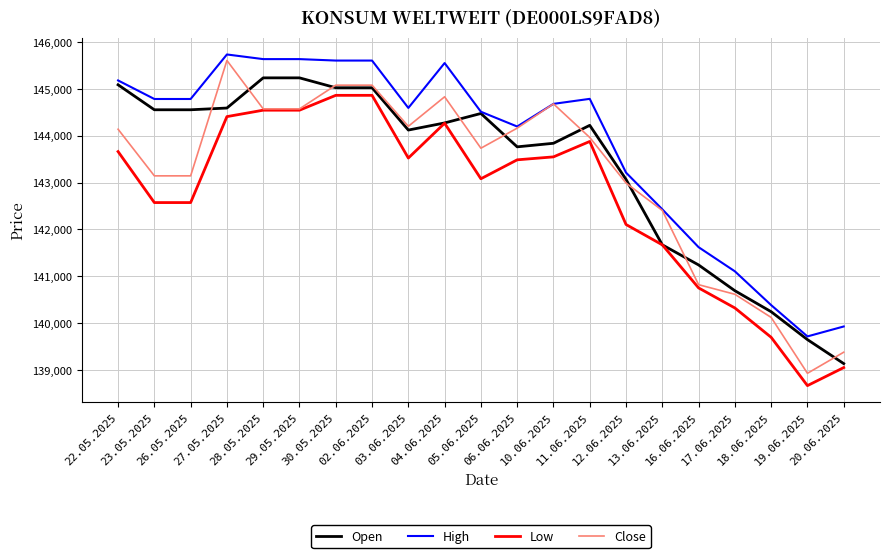

Does the chart display data point markers on the line(s)?

No